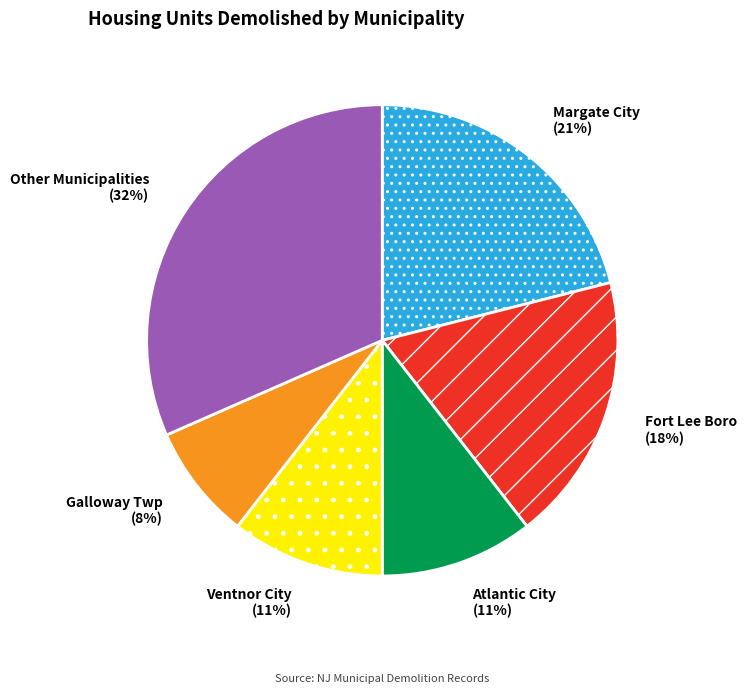

To the nearest percent, what is the difference between the largest and smallest slice percentages?

24%